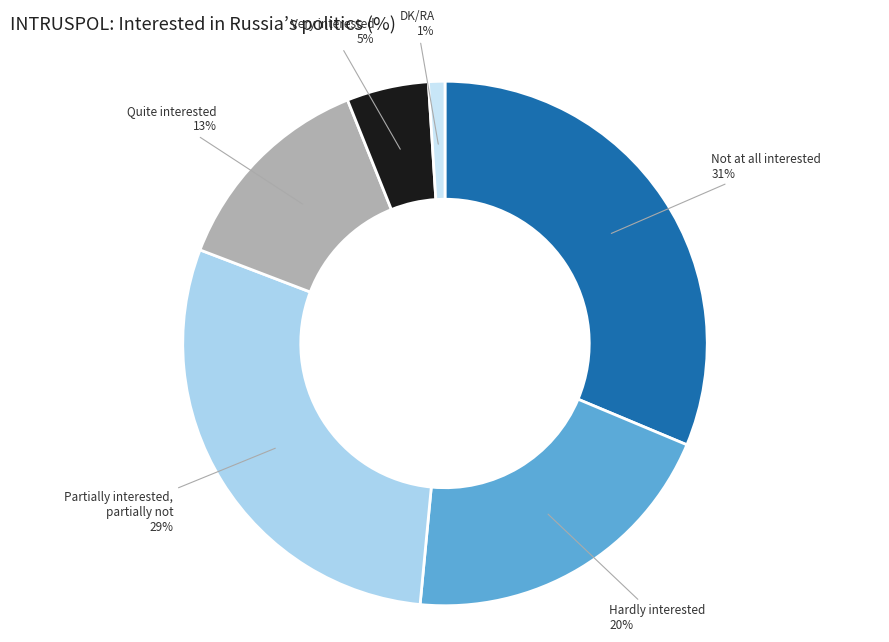

How many segments does this pie chart have?

6